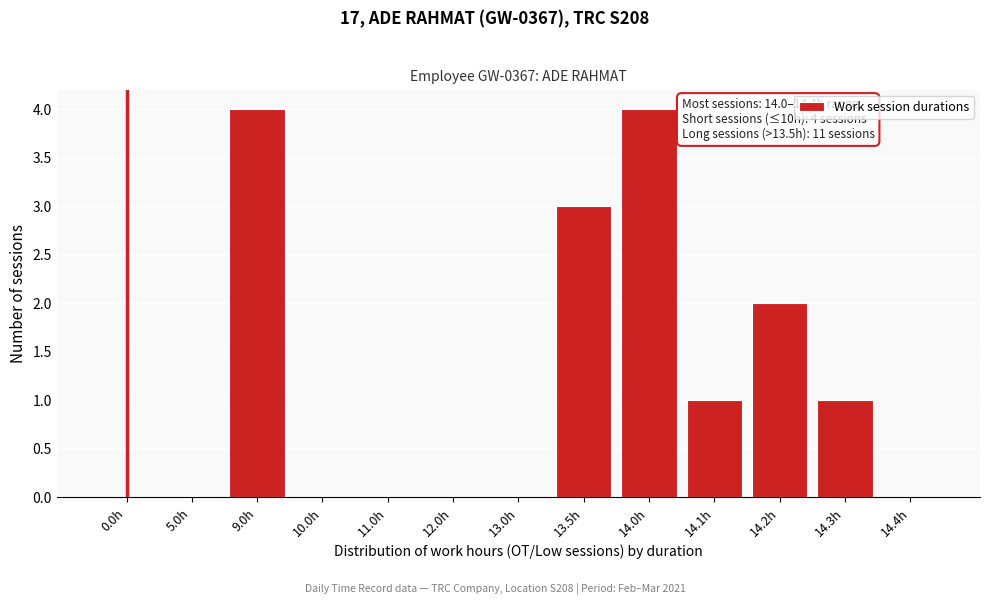

Reading left to right, extract all data points from this chart.

0.0h=0	5.0h=0	9.0h=4	10.0h=0	11.0h=0	12.0h=0	13.0h=0	13.5h=3	14.0h=4	14.1h=1	14.2h=2	14.3h=1	14.4h=0